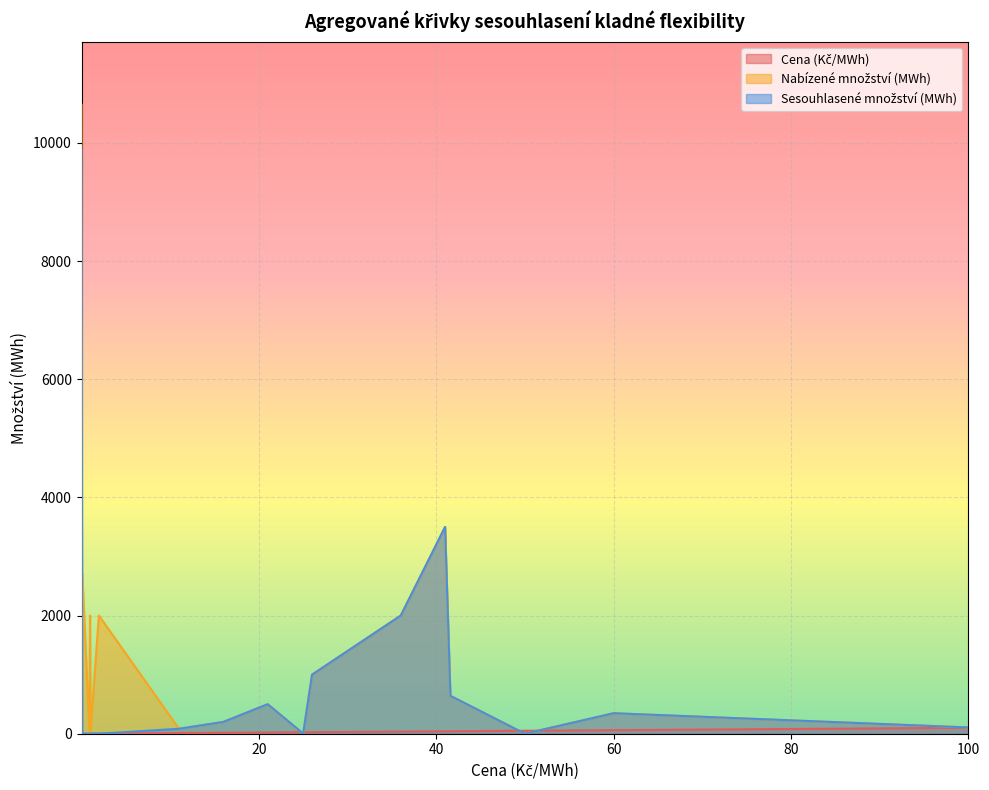

How many values in the Sesouhlasené množství (MWh) series are below 105?

10